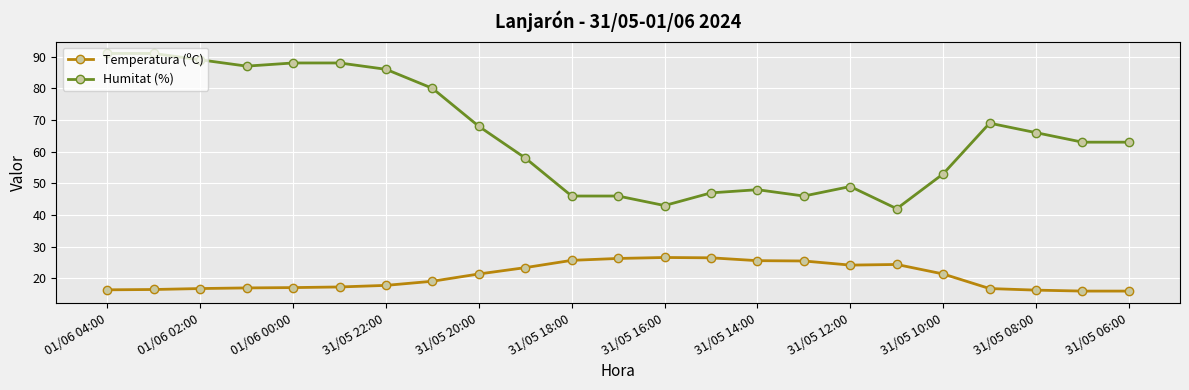

True or false: Temperatura (ºC) and Humitat (%) intersect in this chart.

False